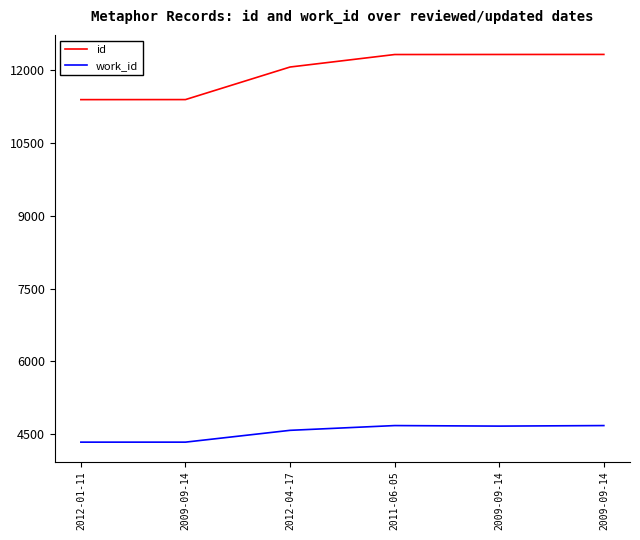

What are all the series names shown in the legend?

id, work_id